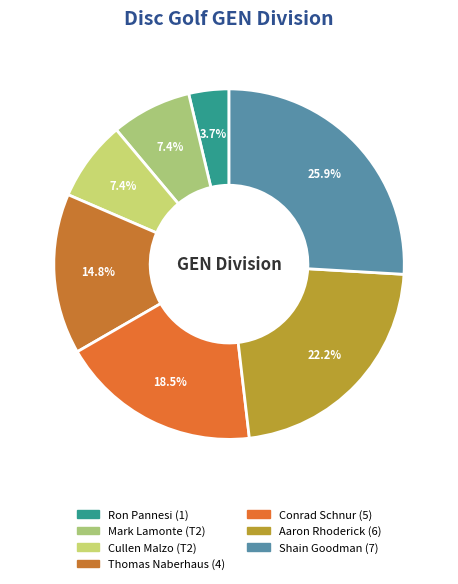

How many segments does this pie chart have?

7